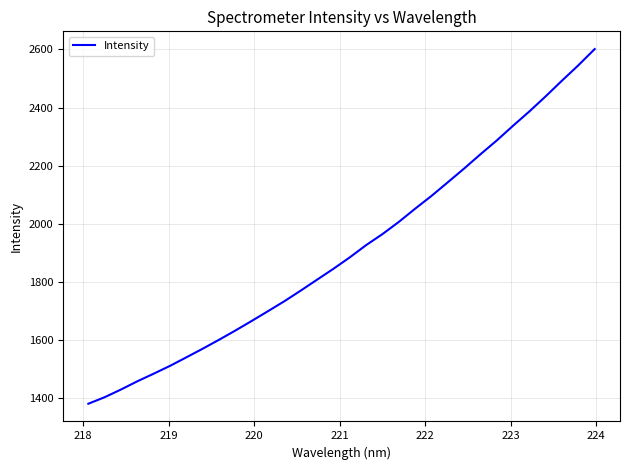

What is the maximum value shown in the chart?

2601.3